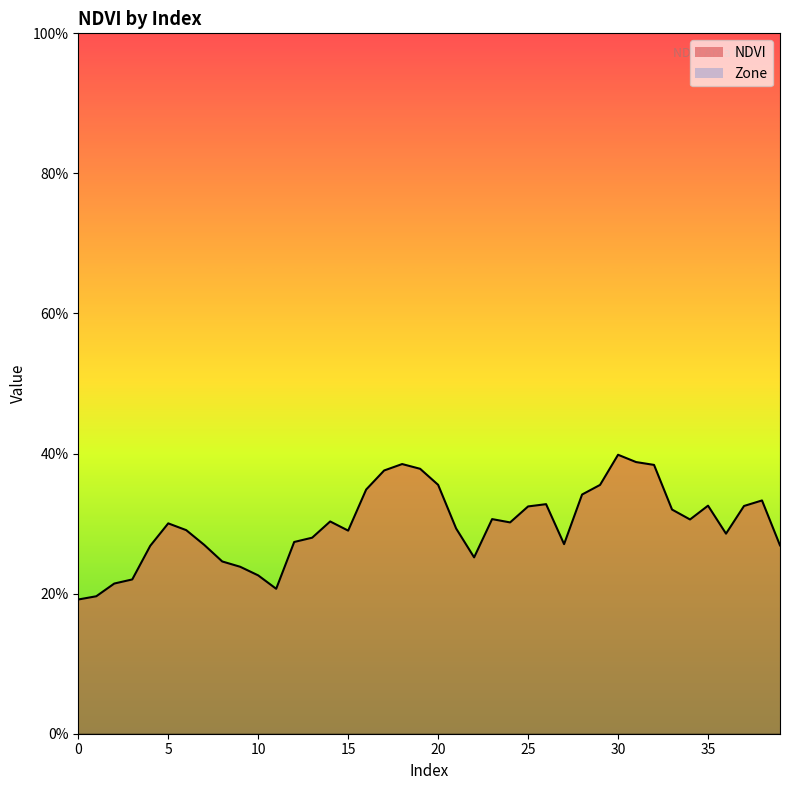

Rank the categories by value from highest to lowest.

30, 31, 18, 32, 19, 17, 20, 29, 16, 28, 38, 26, 35, 37, 25, 33, 23, 34, 14, 24, 5, 21, 6, 15, 36, 13, 12, 27, 7, 39, 4, 22, 8, 9, 10, 3, 2, 11, 1, 0